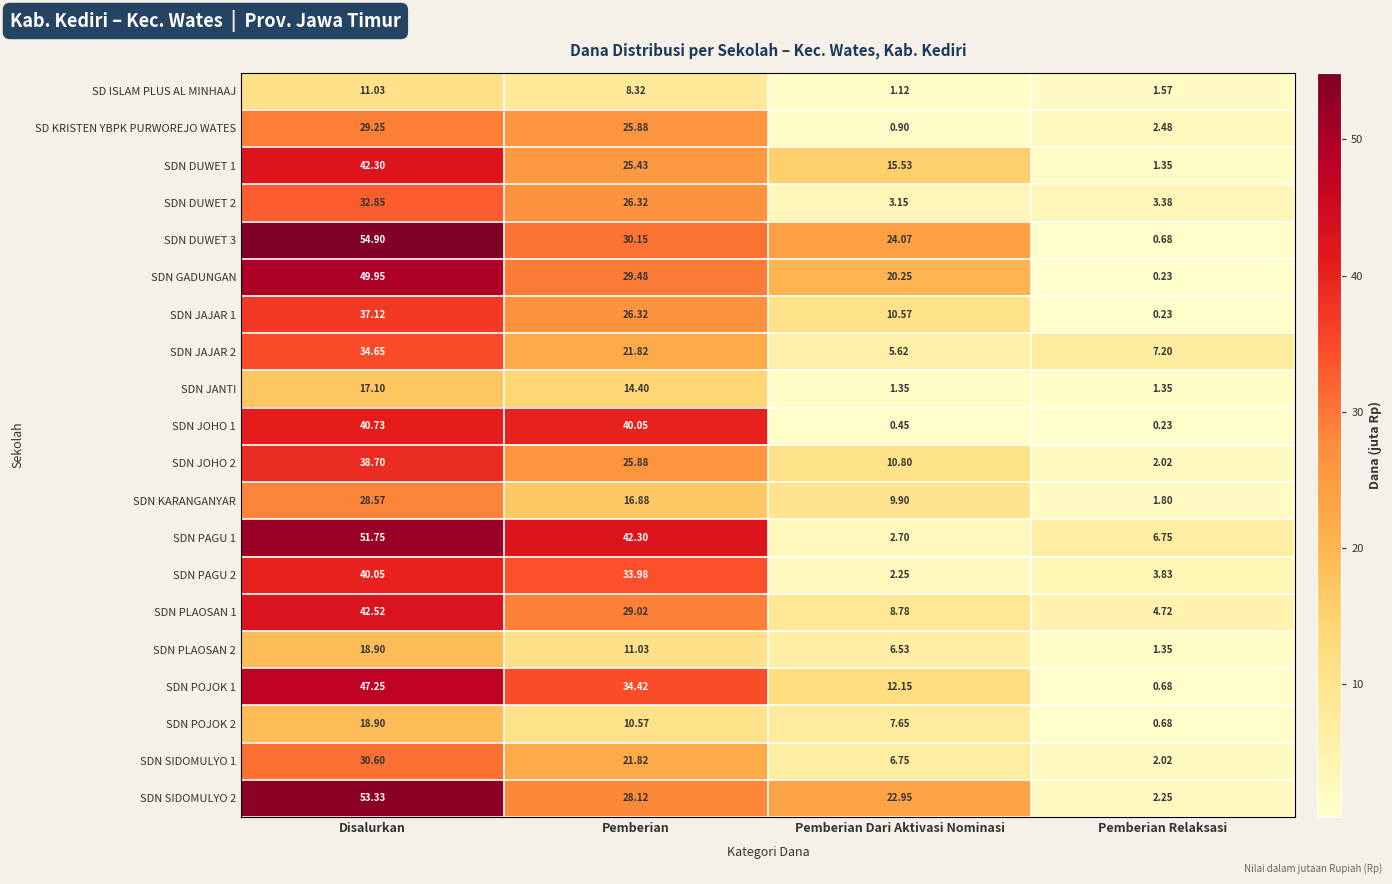

List the labels in order of SDN POJOK 2 value, largest first.

Disalurkan, Pemberian, Pemberian Dari Aktivasi Nominasi, Pemberian Relaksasi